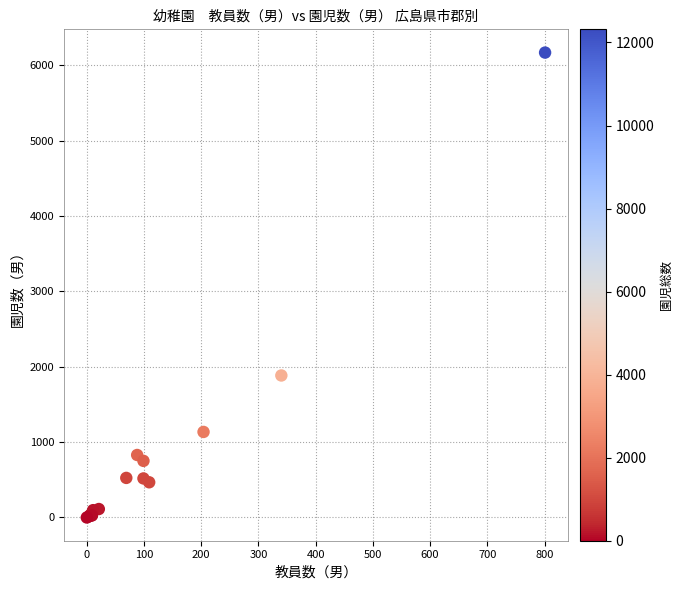

What Y value in the scatter plot is closest to 3084?

1884